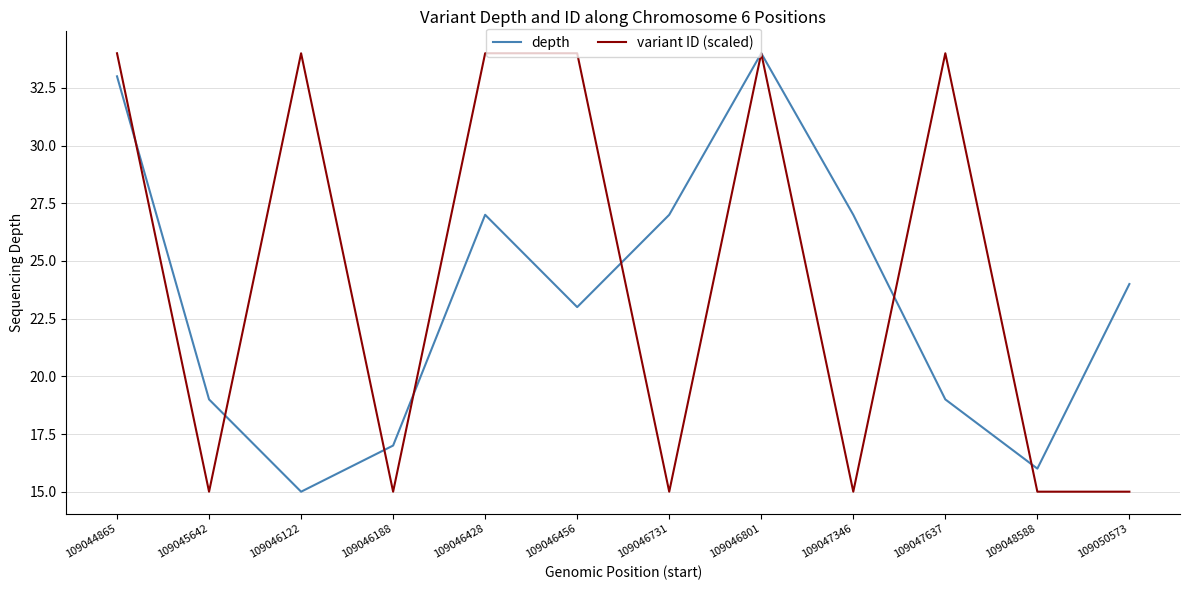

The depth series shows 37.0 at 109046731. True or false?

False